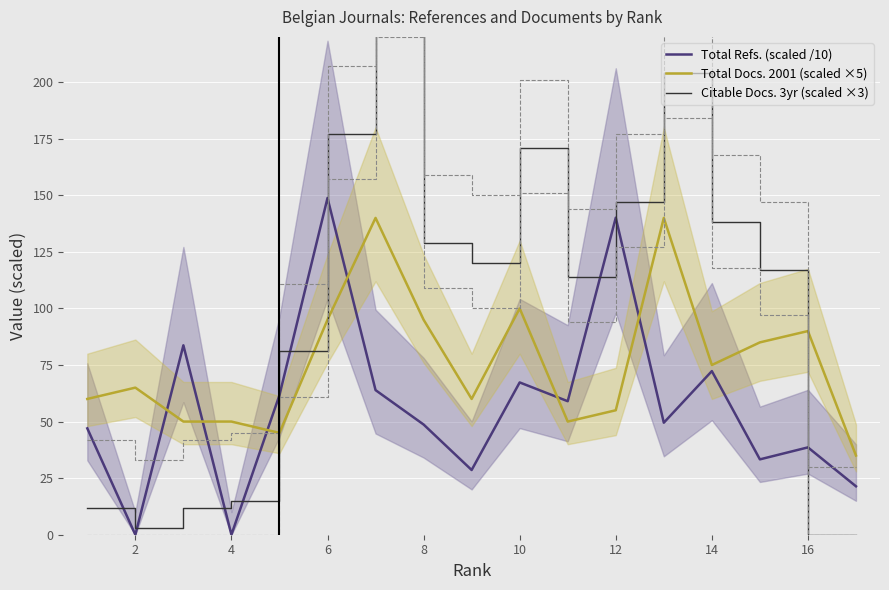

How many data points in Total Refs. (scaled /10) are less than 49?

8